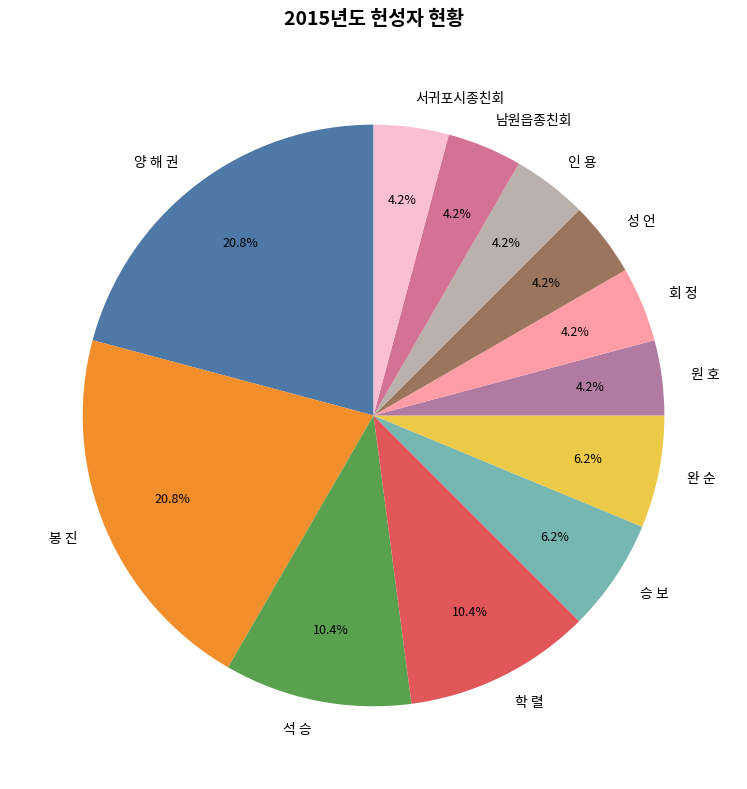

To the nearest percent, what percentage of the pie is 승 보?

6%